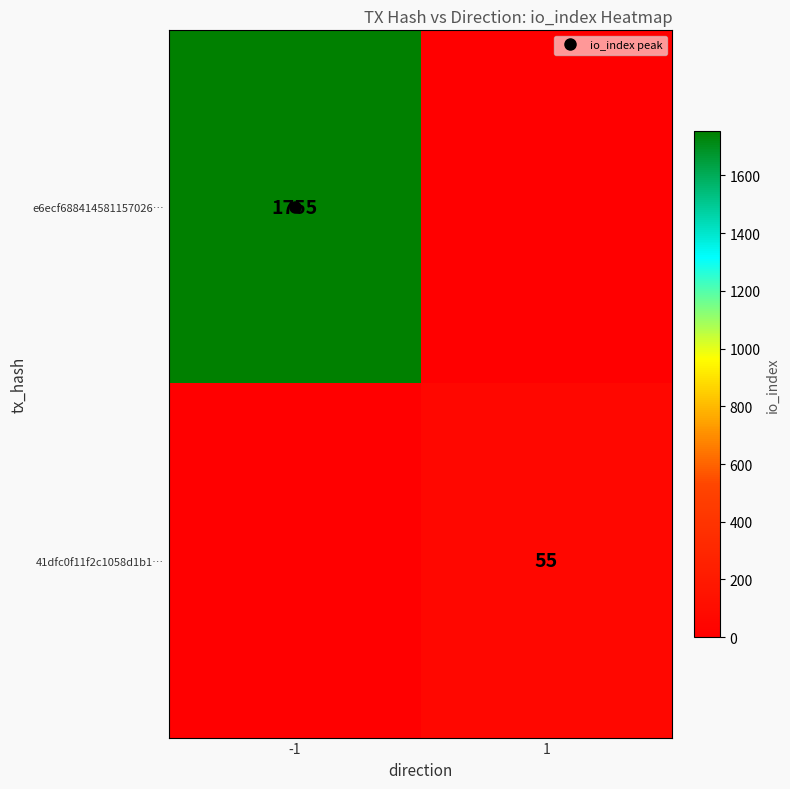

The 41dfc0f11f2c1058d1b1… series shows 0 at -1. True or false?

True